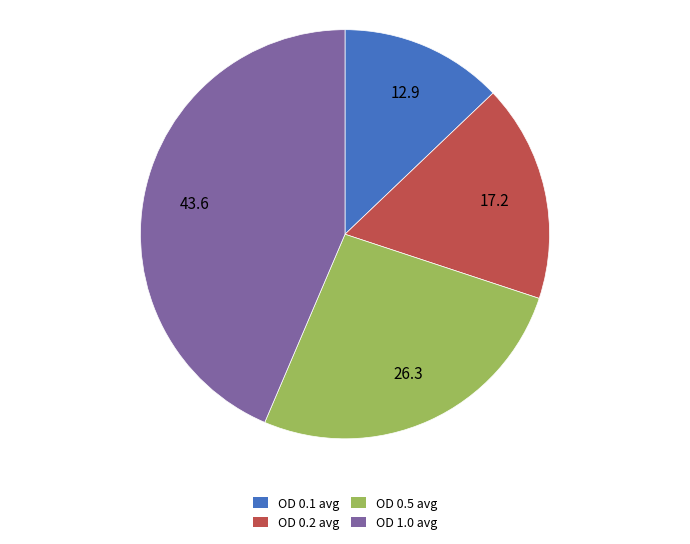

Rank the categories by value from lowest to highest.

OD 0.1 avg, OD 0.2 avg, OD 0.5 avg, OD 1.0 avg